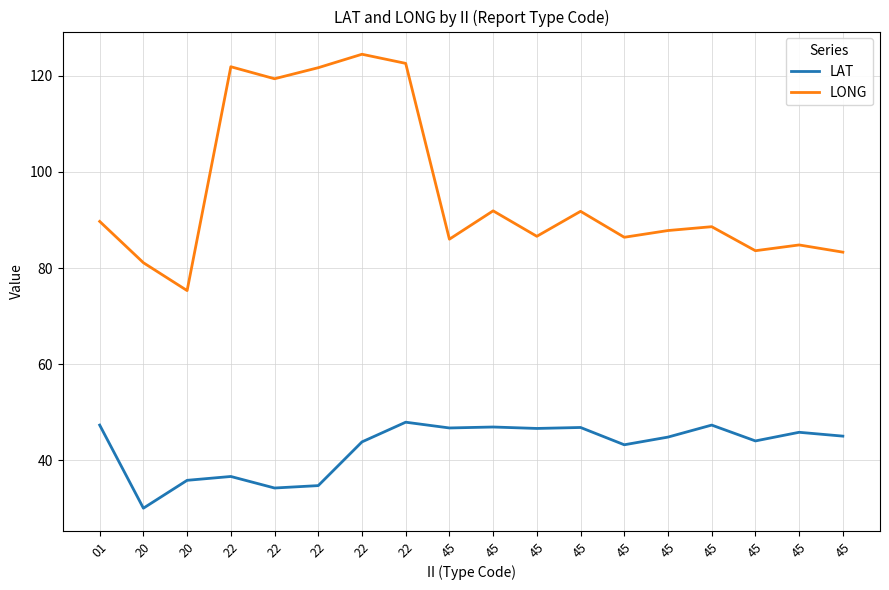

How many lines are shown in the chart?

2